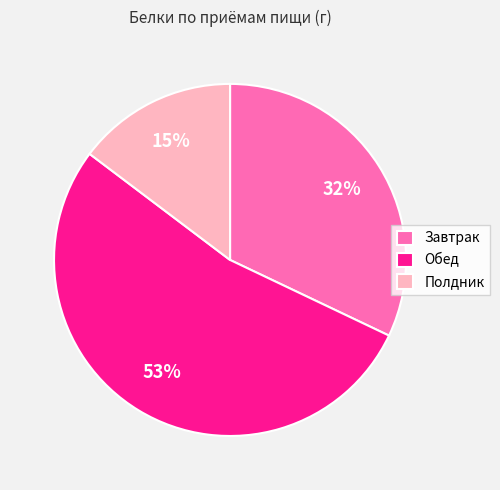

Which has a higher value, Обед or Полдник?

Обед